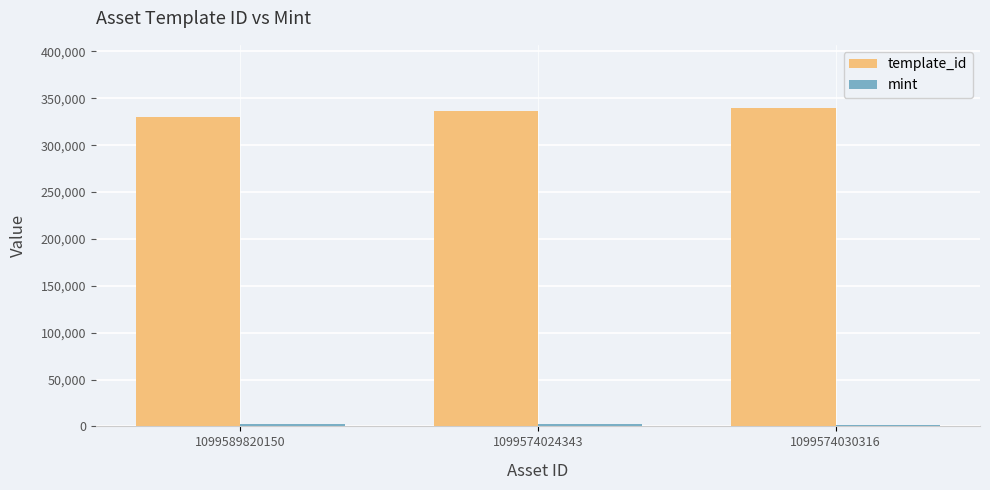

Which category has the lowest value in the template_id series?

1099589820150